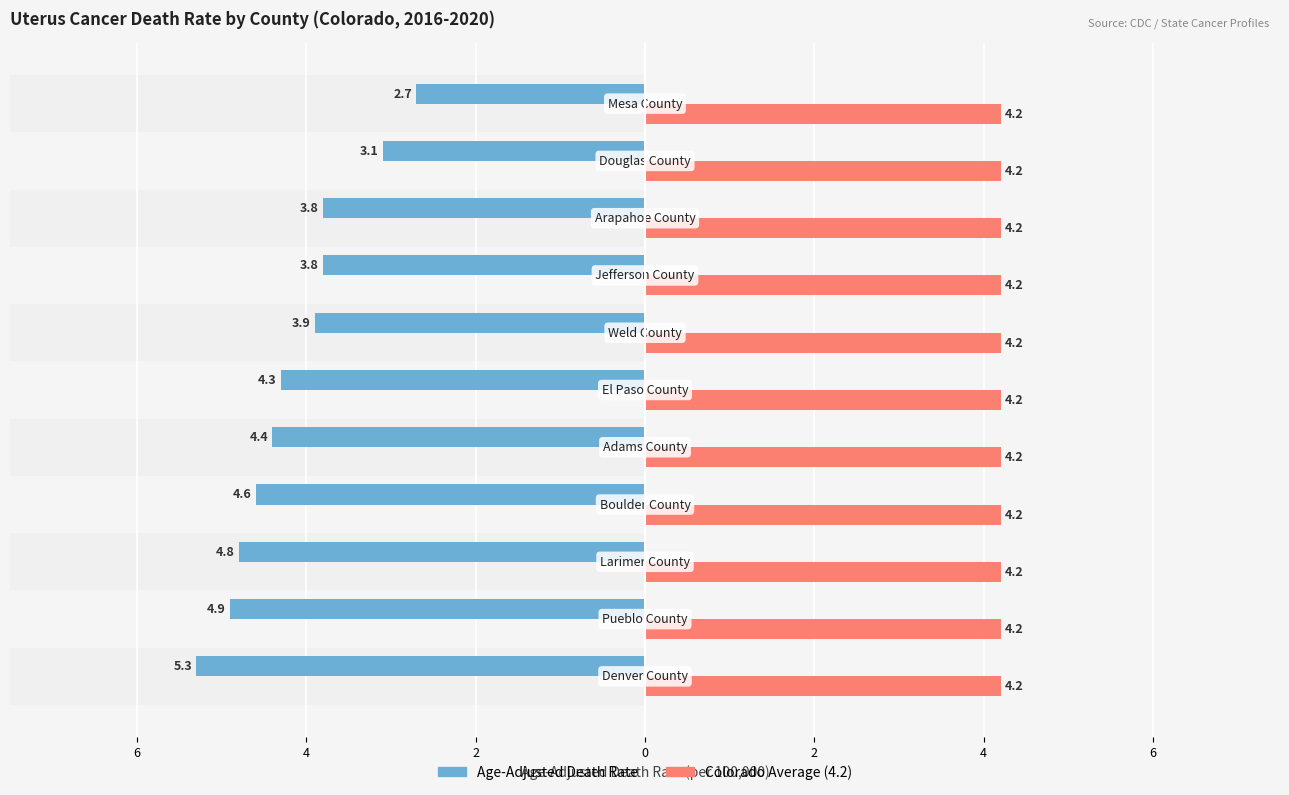

What are all the series names shown in the legend?

Age-Adjusted Death Rate, Colorado Average